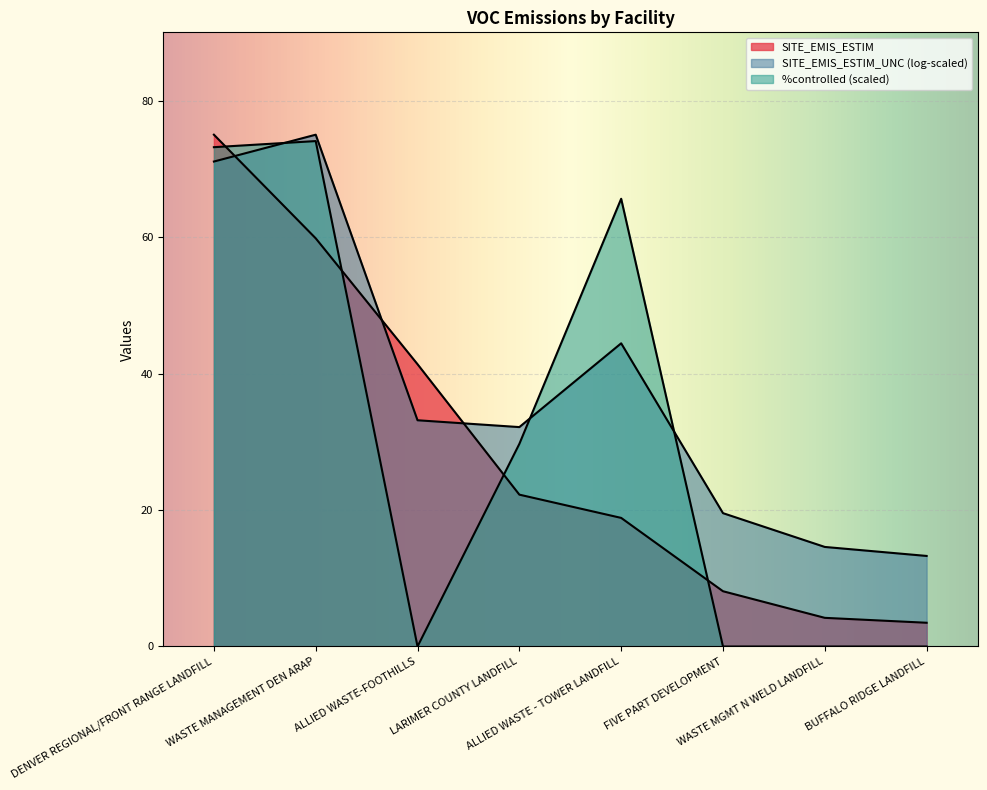

Count the number of categories in the chart.

8